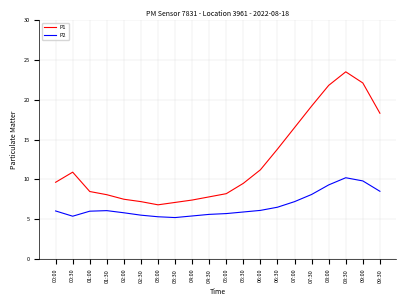

What is the difference between the maximum and minimum values in the P2 series?

5.0